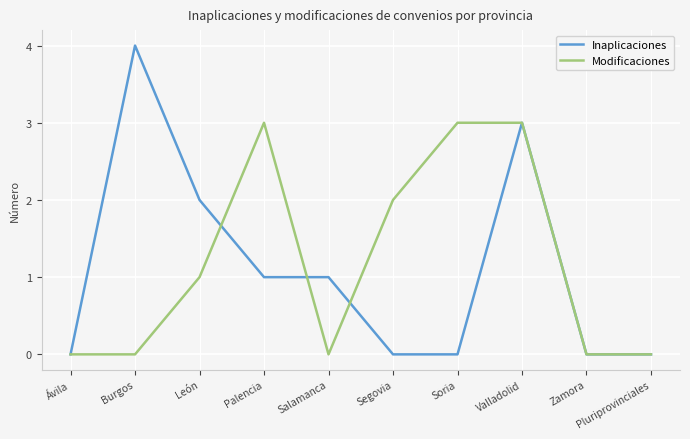

How many lines are shown in the chart?

2